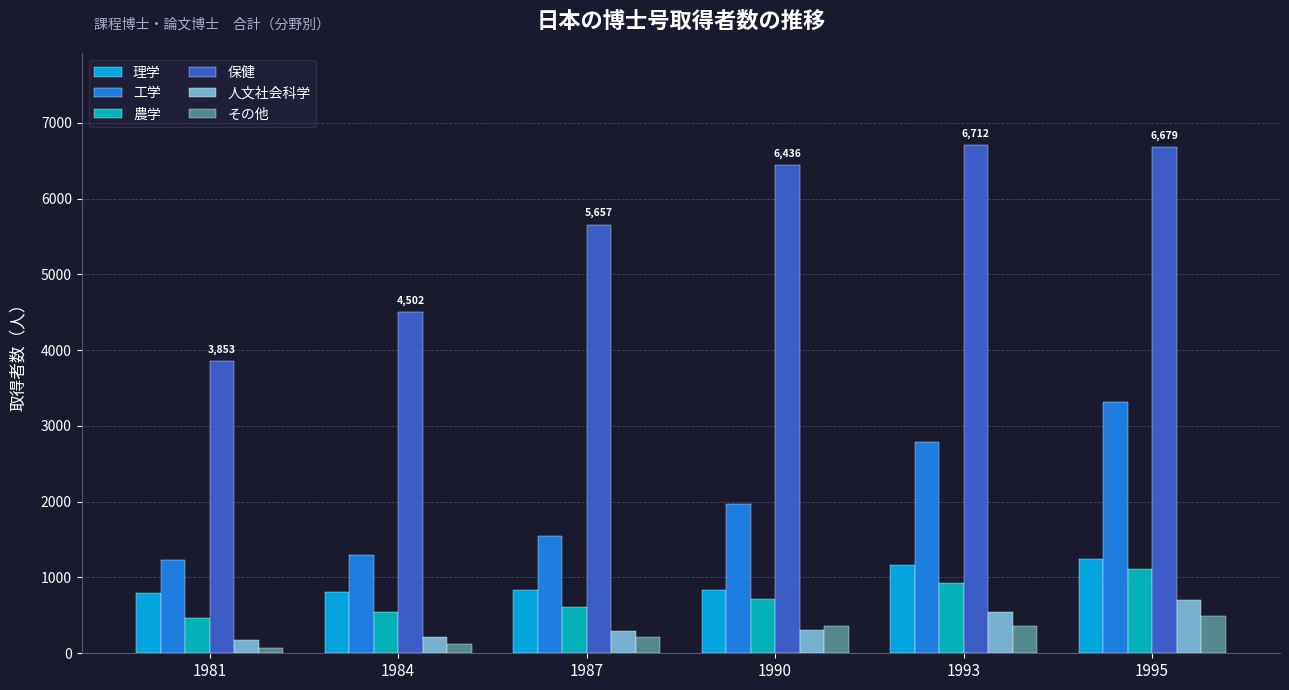

The 人文社会科学 series shows 703 at 1995. True or false?

True